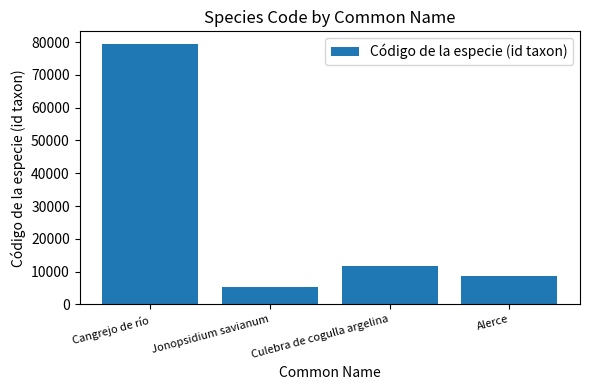

What is the change in value from Cangrejo de río to Culebra de cogulla argelina?

-67604